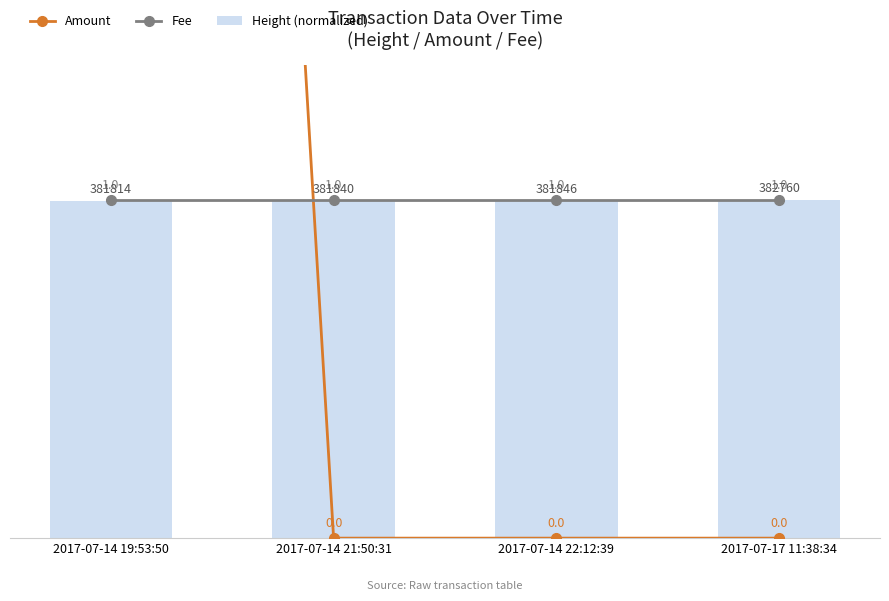

Which series has the largest range (max minus min)?

Amount